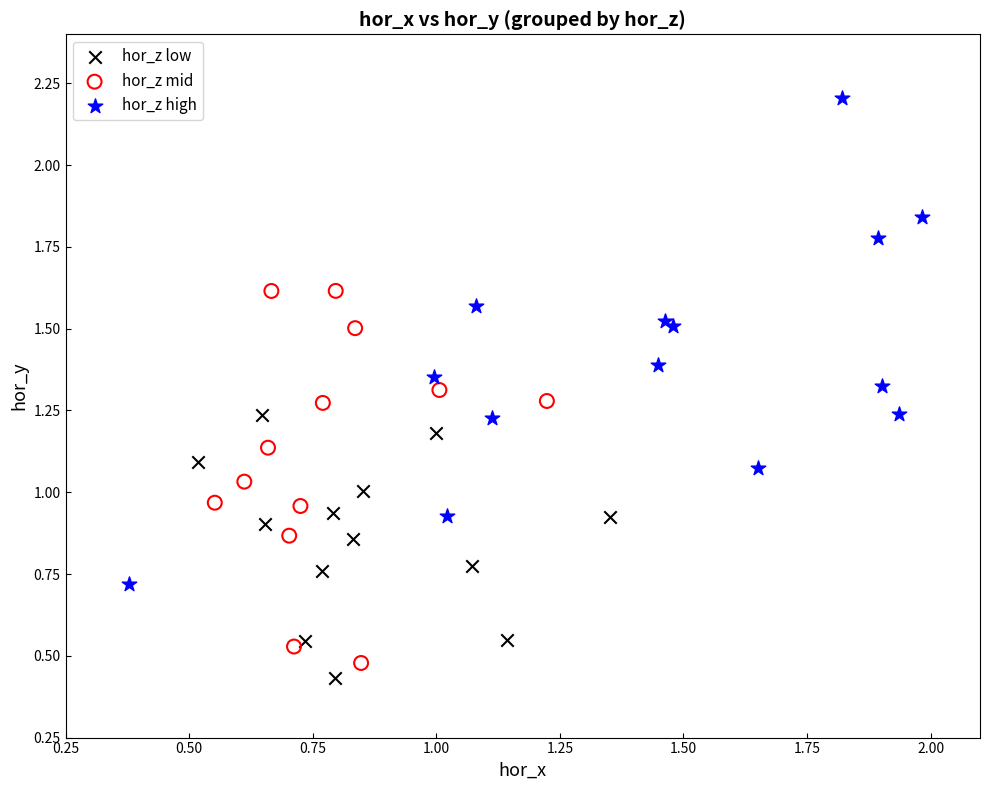

Which series contains the highest Y value?

hor_z high